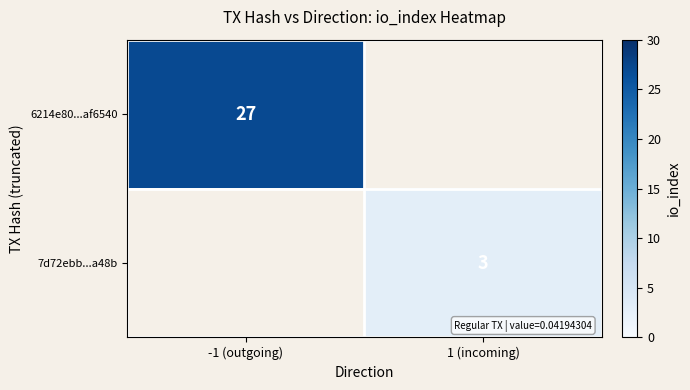

The value of 7d72ebb...a48b at 1 (incoming) is 4. True or false?

False